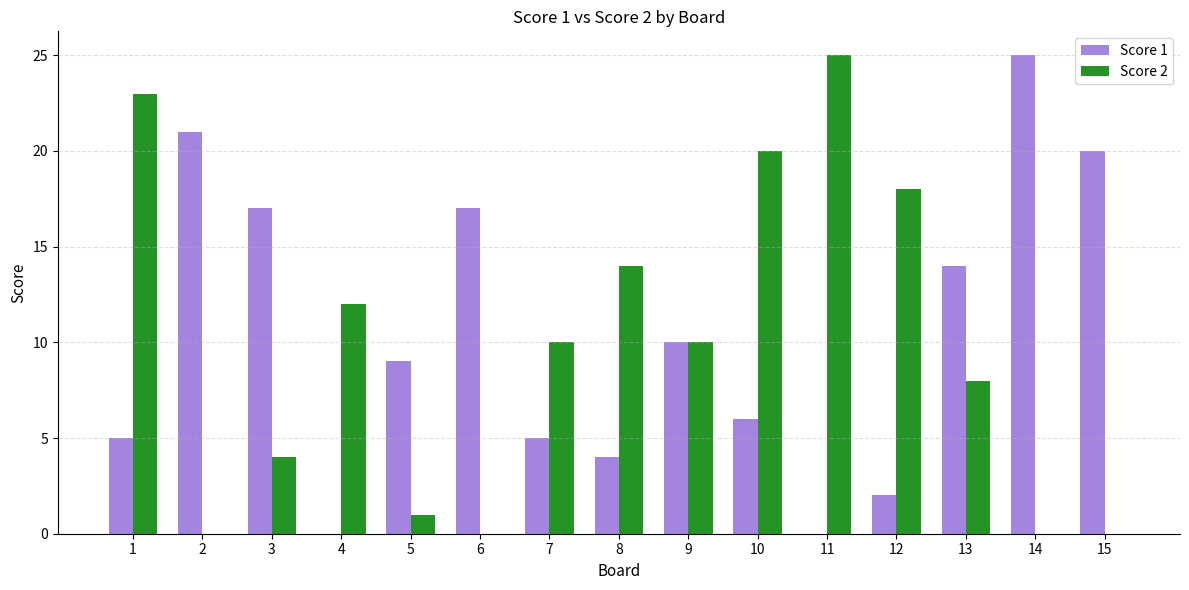

What is the total value across all series at 15?

20